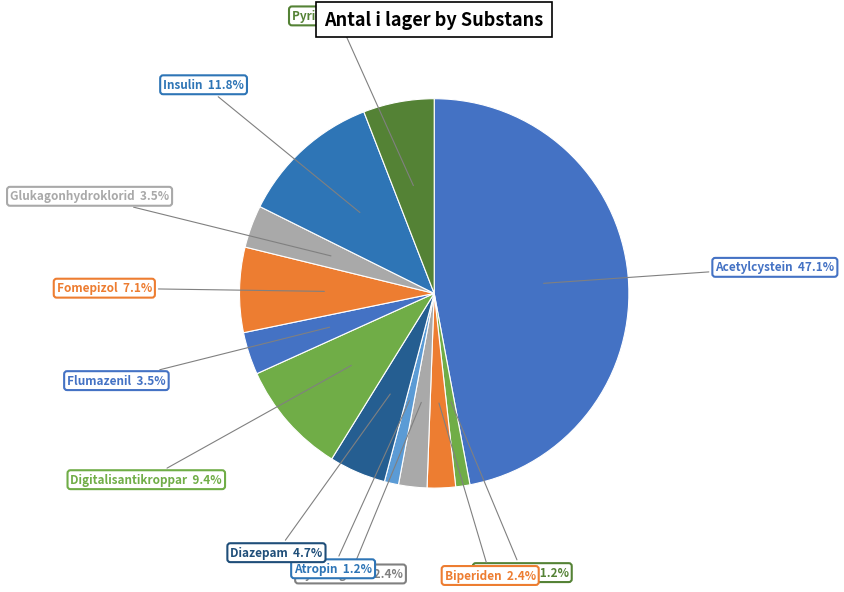

Is there a majority slice in this chart?

No